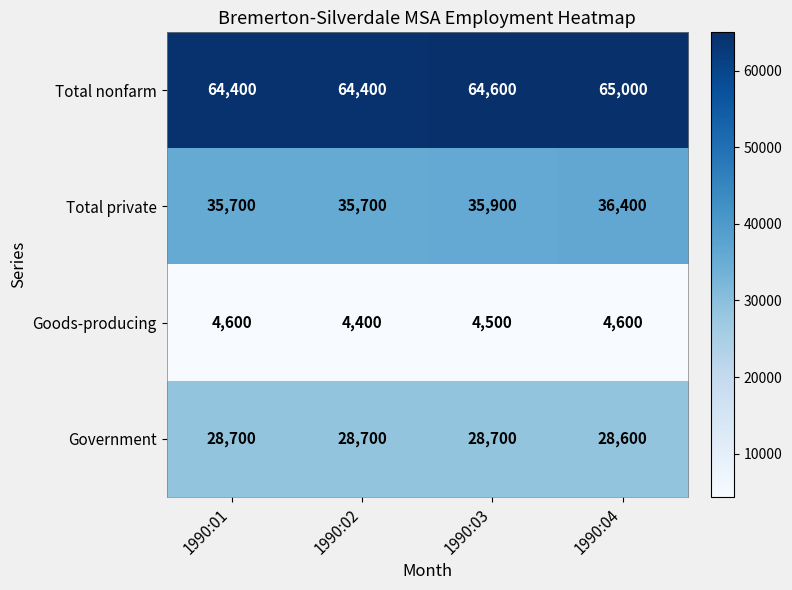

Reading right to left, what are all the values shown in this chart?

Total nonfarm: 65000	64600	64400	64400
Total private: 36400	35900	35700	35700
Goods-producing: 4600	4500	4400	4600
Government: 28600	28700	28700	28700